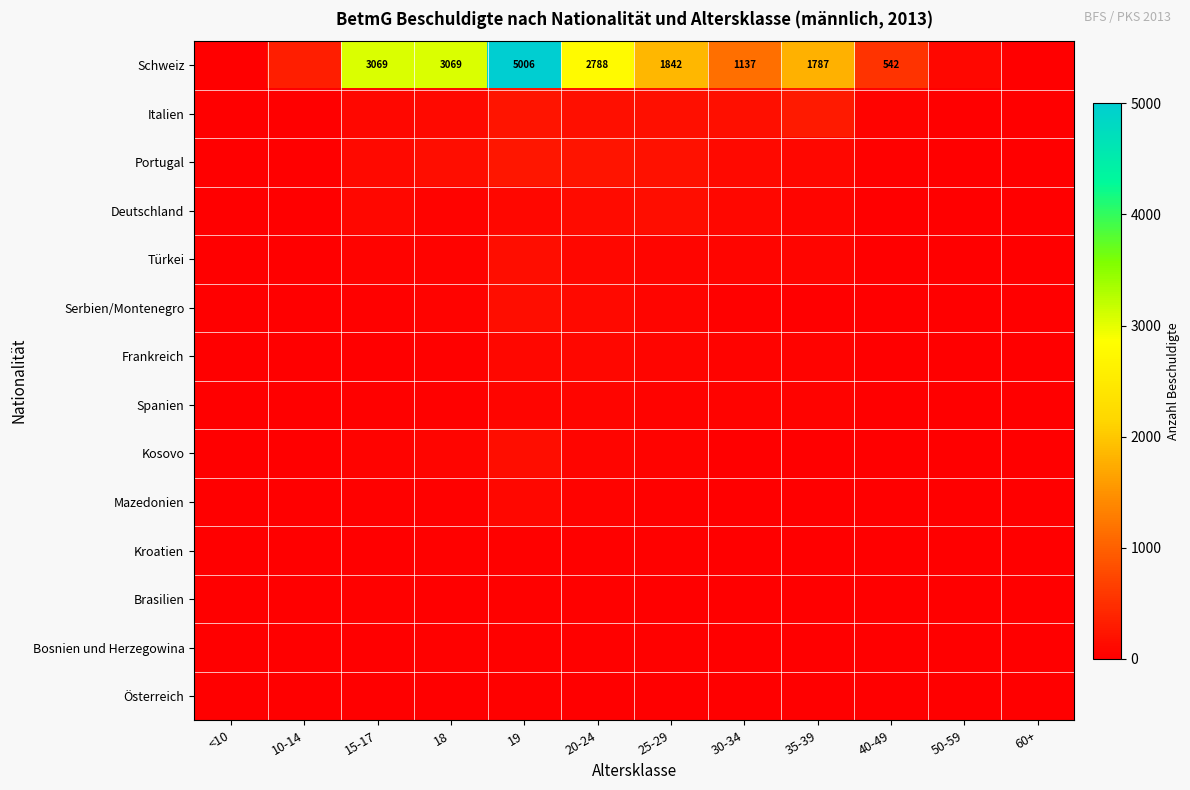

Which category has the highest value in the Portugal series?

19